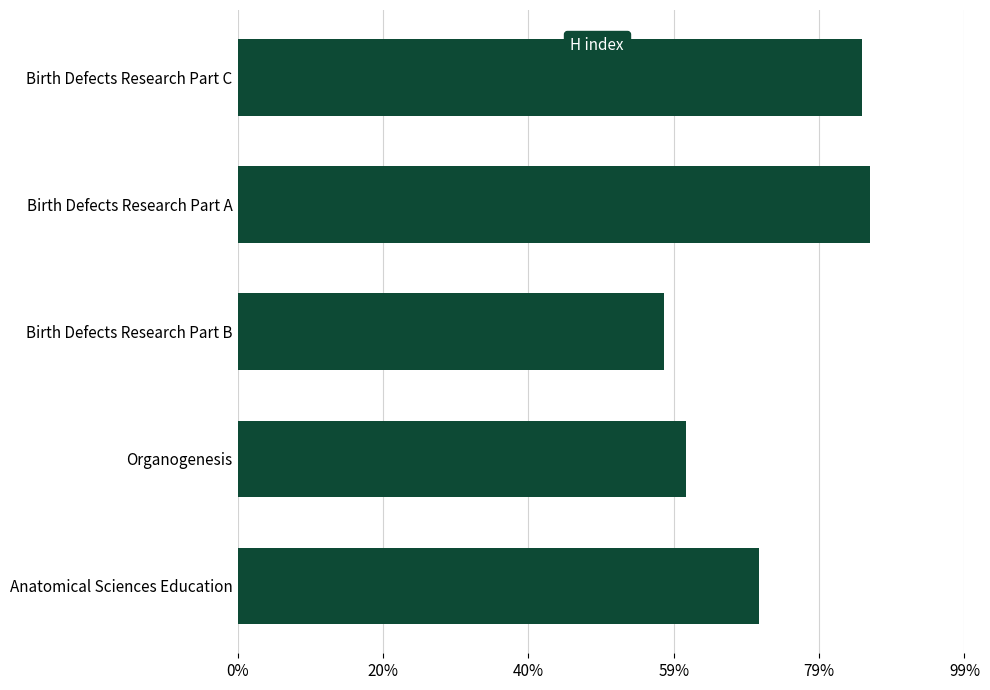

What is the label of the 5th bar from the top?

Anatomical Sciences Education